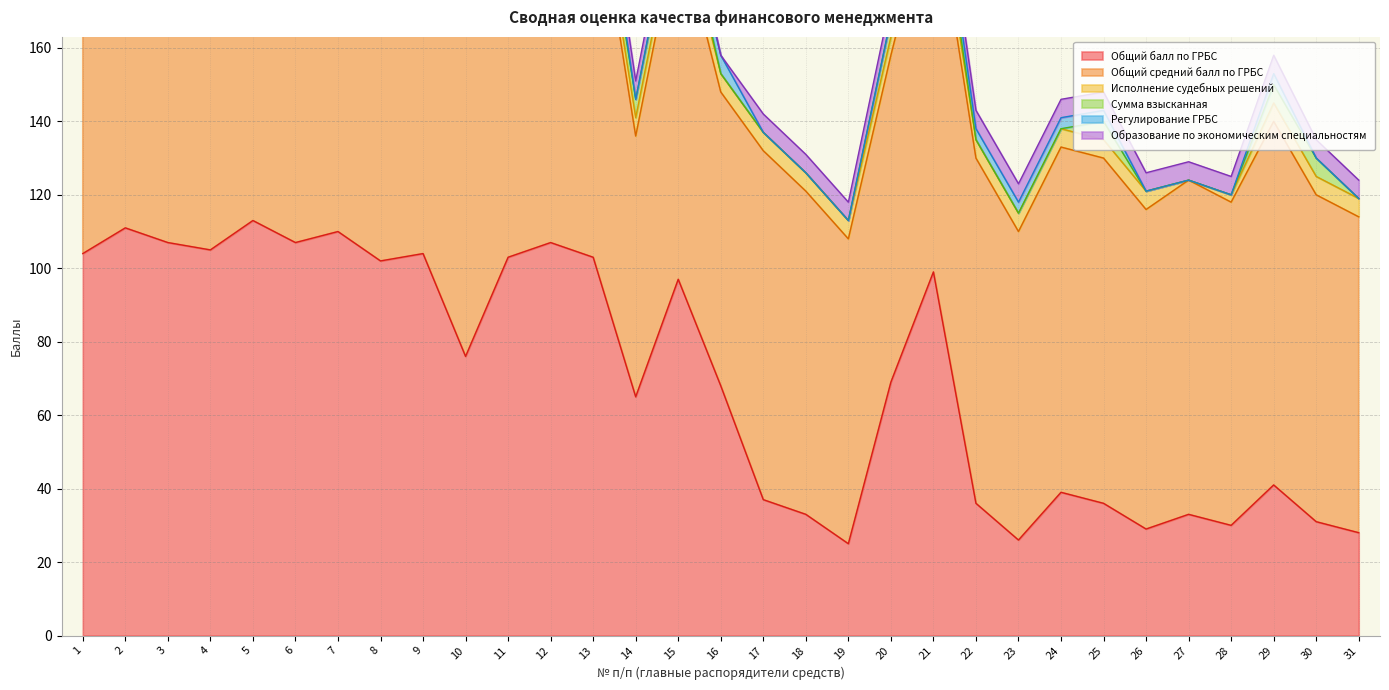

True or false: Общий средний балл по ГРБС and Исполнение судебных решений intersect in this chart.

False